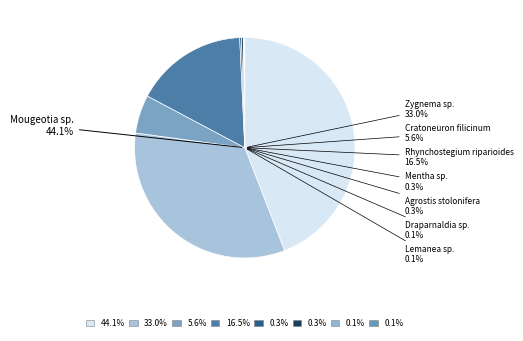

True or false: Zygnema sp. accounts for 26% of the total.

False